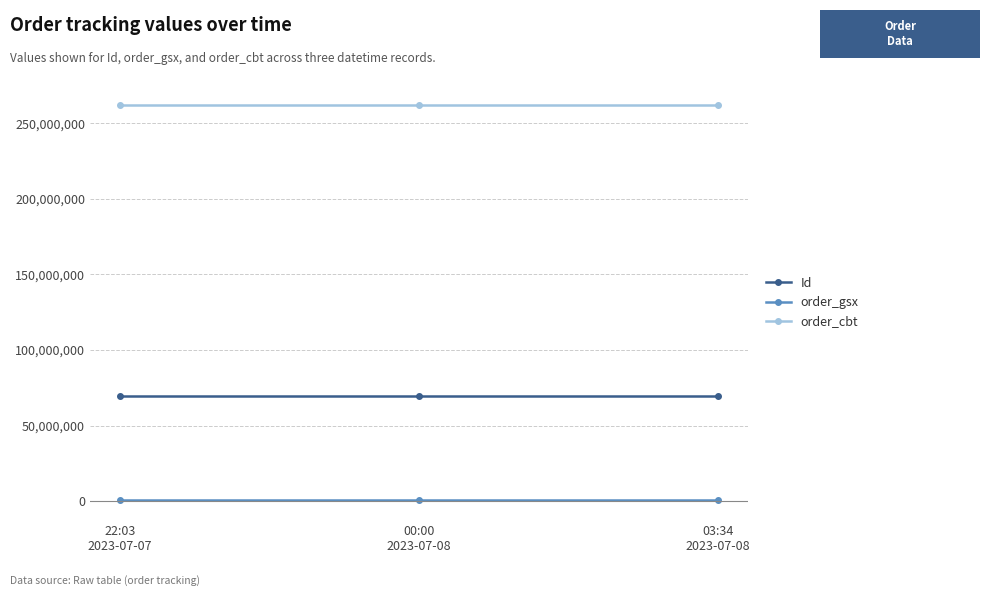

What is the label of the 1st point from the left?

22:03
2023-07-07